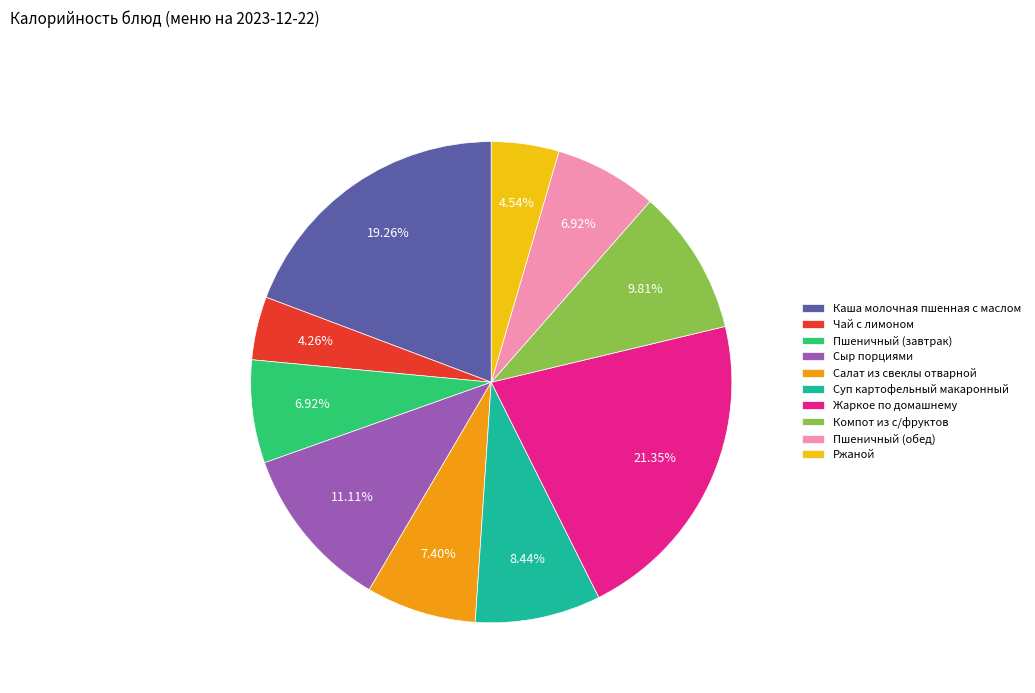

Count the number of slices in the pie.

10